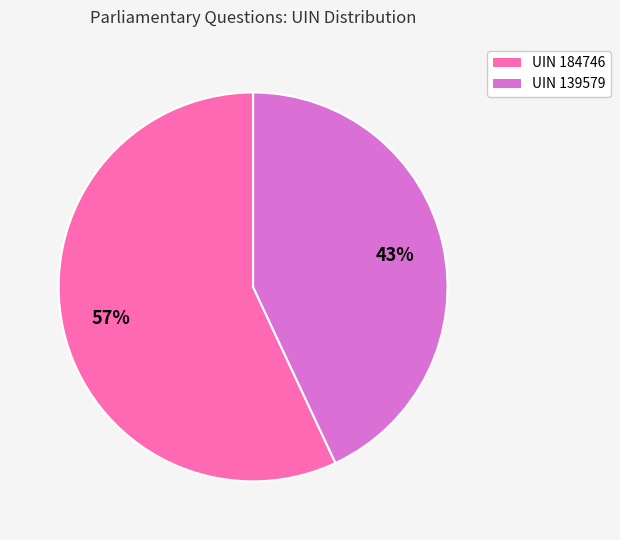

To the nearest percent, what is the average slice percentage?

50%